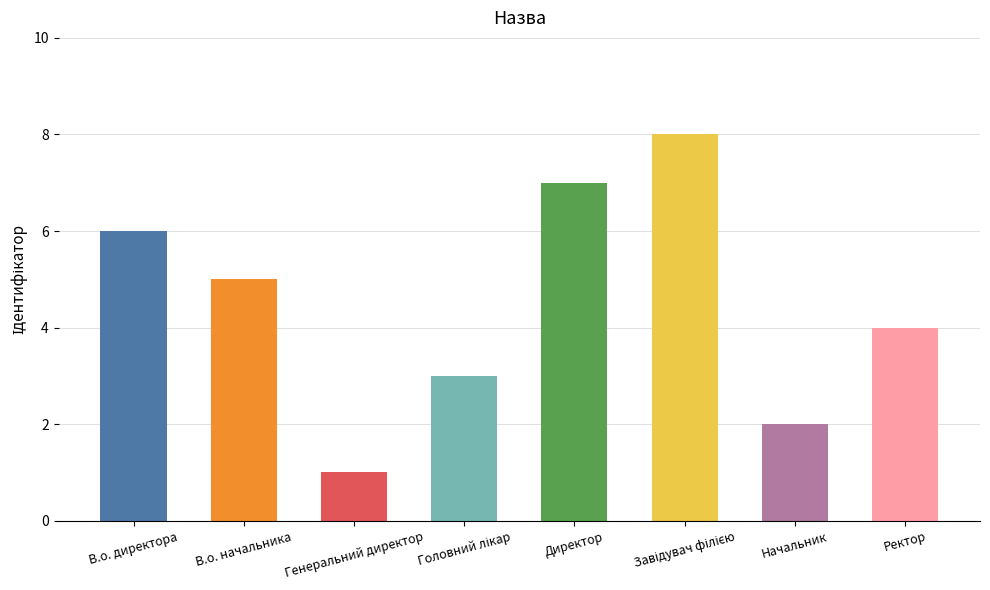

Reading left to right, transcribe all the data shown in this chart.

6	5	1	3	7	8	2	4